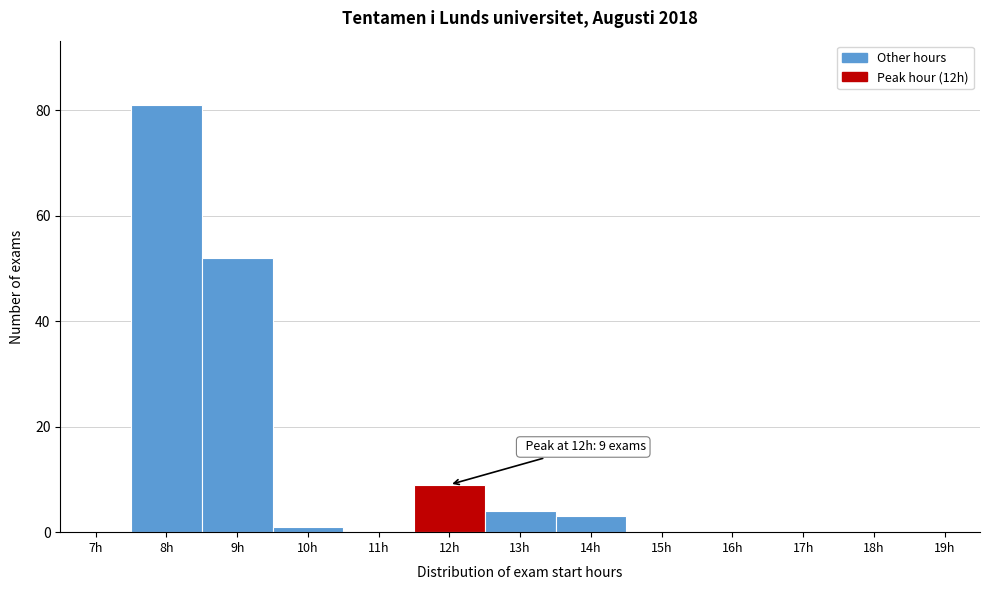

Reading left to right, what are all the values shown in this chart?

7h=0	8h=81	9h=52	10h=1	11h=0	12h=9	13h=4	14h=3	15h=0	16h=0	17h=0	18h=0	19h=0